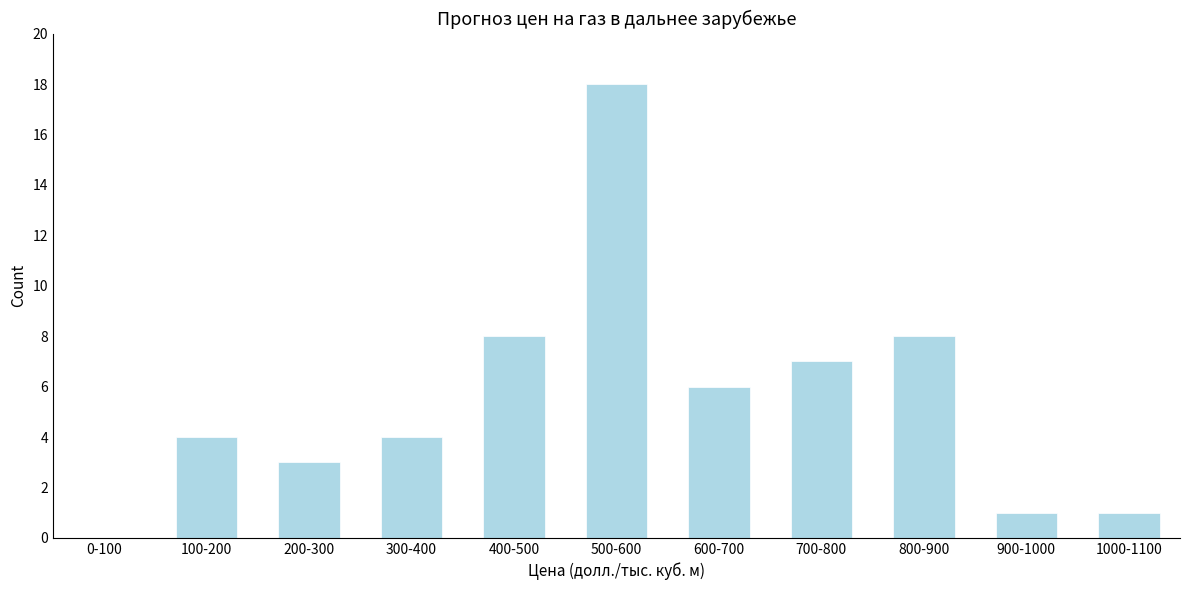

Reading left to right, list all the values displayed in this chart.

0-100=0	100-200=4	200-300=3	300-400=4	400-500=8	500-600=18	600-700=6	700-800=7	800-900=8	900-1000=1	1000-1100=1